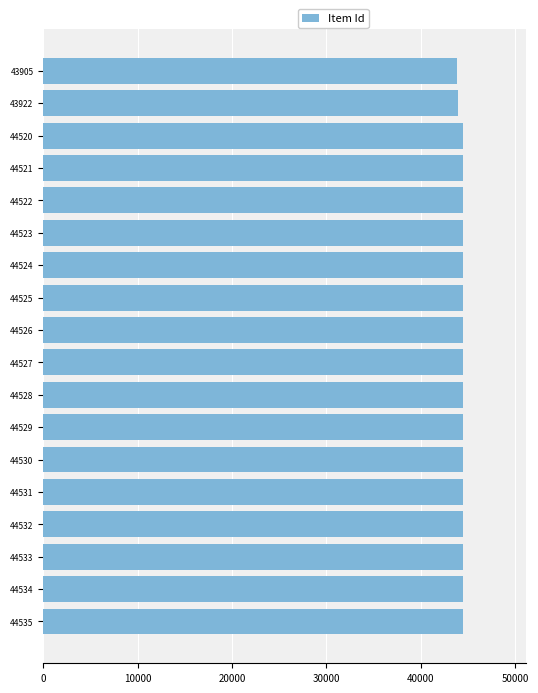

What is the difference between the second highest and second lowest values?

612